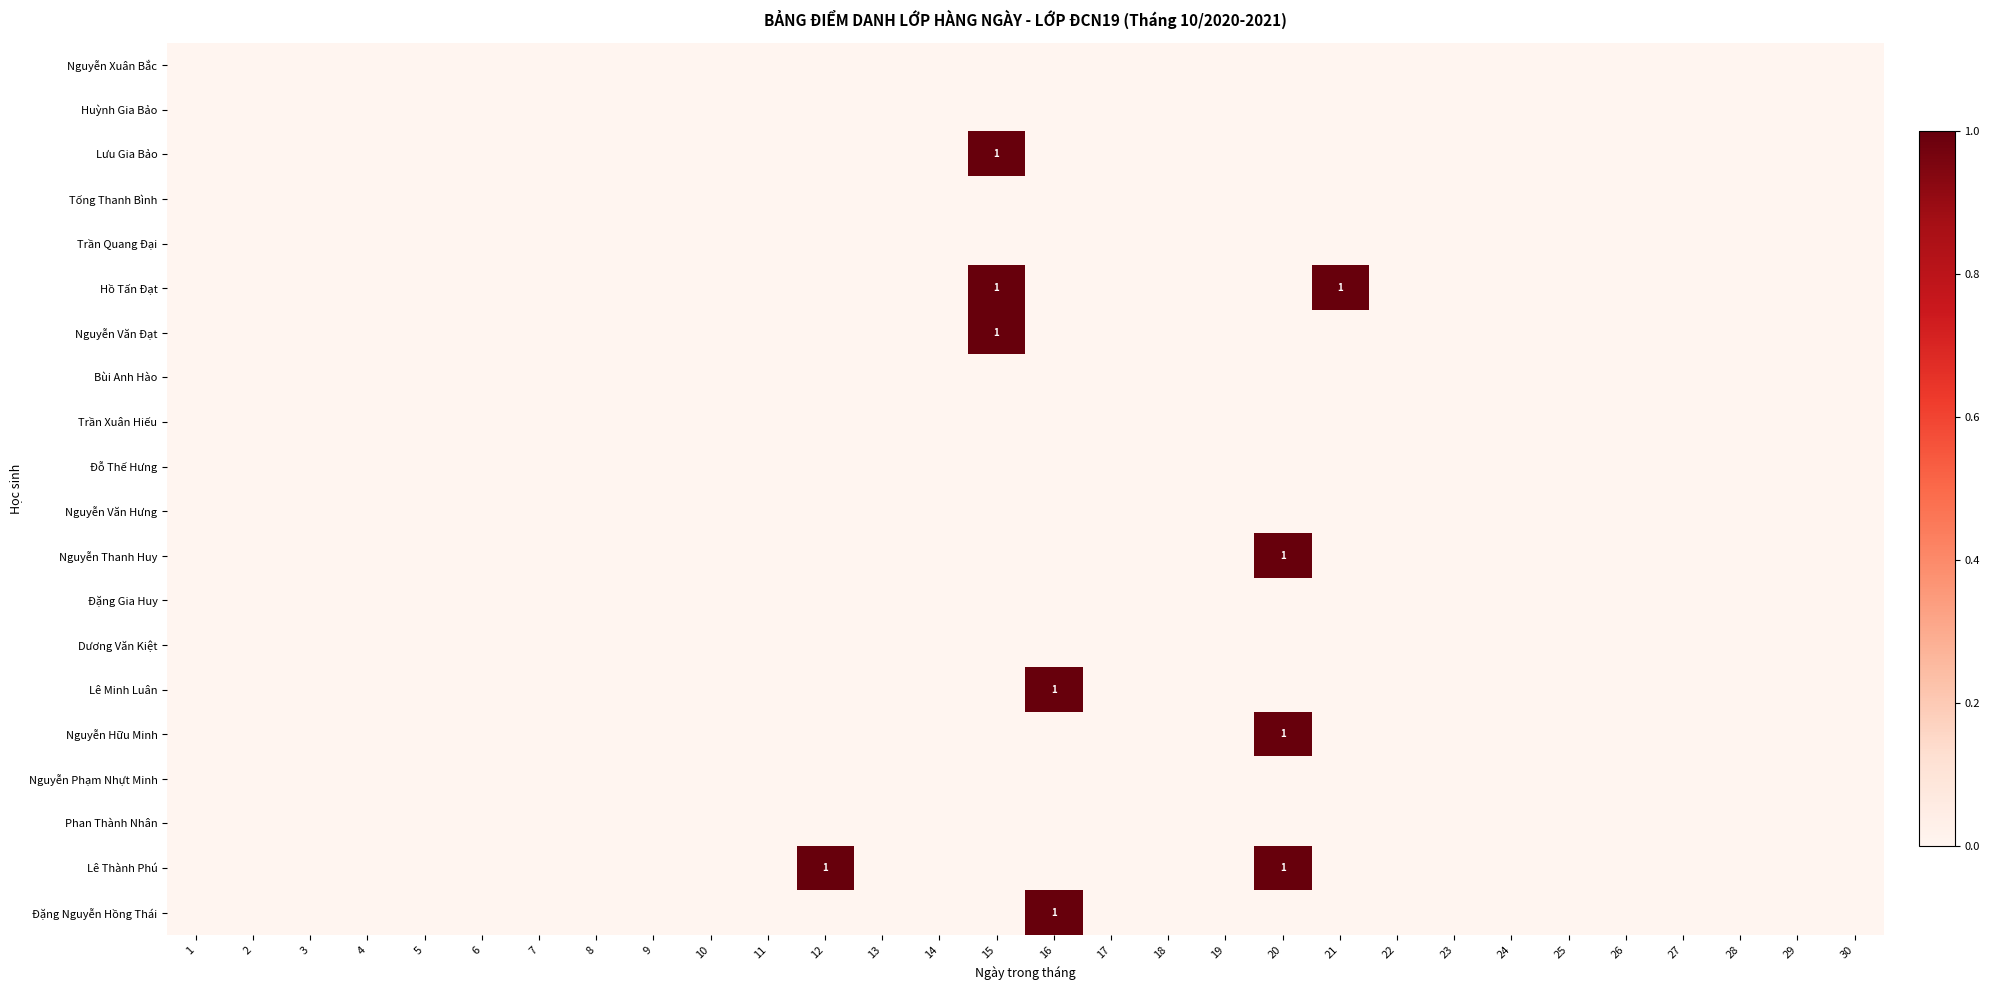

Rank the series at 19 from lowest to highest value.

Nguyễn Xuân Bắc, Huỳnh Gia Bảo, Lưu Gia Bảo, Tống Thanh Bình, Trần Quang Đại, Hồ Tấn Đạt, Nguyễn Văn Đạt, Bùi Anh Hào, Trần Xuân Hiếu, Đỗ Thế Hưng, Nguyễn Văn Hưng, Nguyễn Thanh Huy, Đặng Gia Huy, Dương Văn Kiệt, Lê Minh Luân, Nguyễn Hữu Minh, Nguyễn Phạm Nhựt Minh, Phan Thành Nhân, Lê Thành Phú, Đặng Nguyễn Hồng Thái